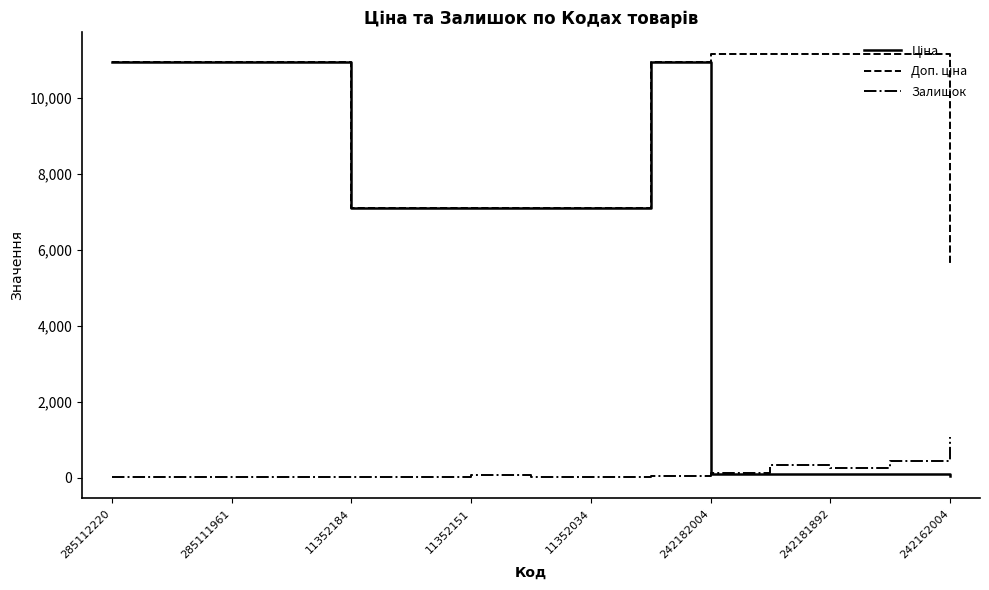

Does the chart display data point markers on the line(s)?

No